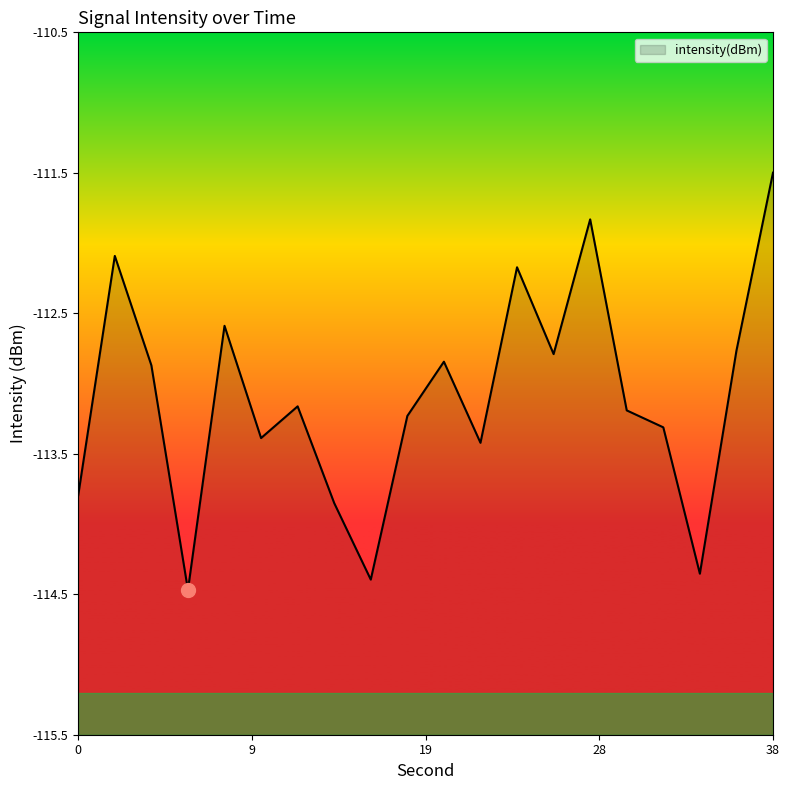

What is the average value?

-113.1